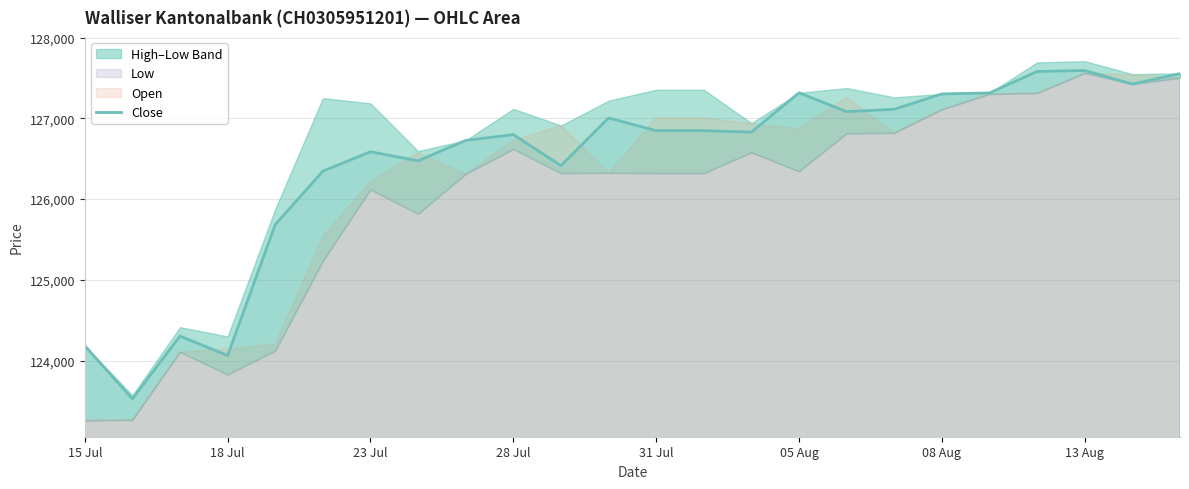

What is the average value?

126455